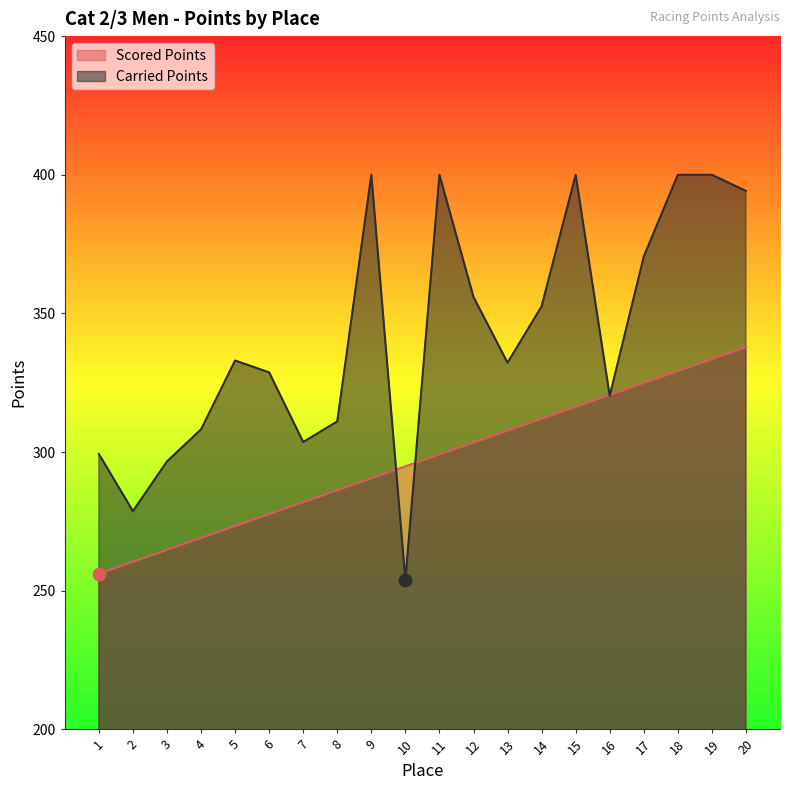

Which series has the largest total across all categories?

Carried Points